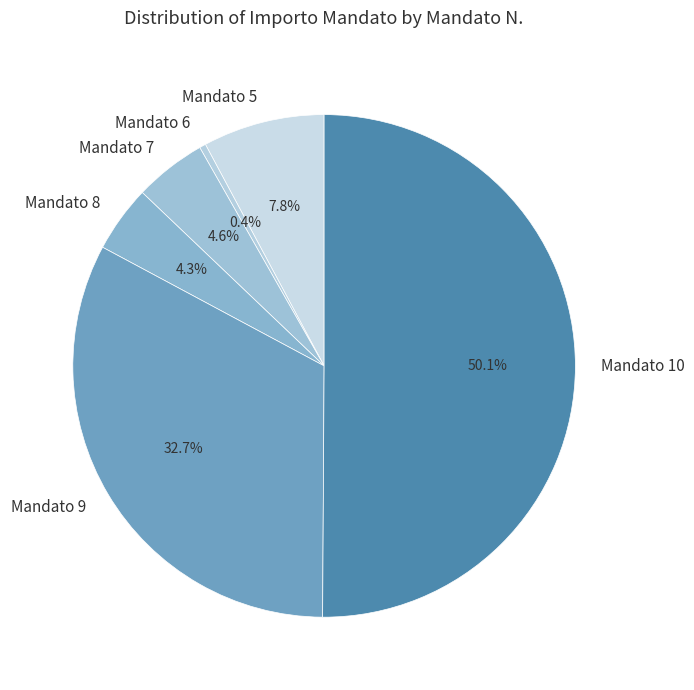

What percentage do Mandato 8 and Mandato 5 together represent?

12.1%